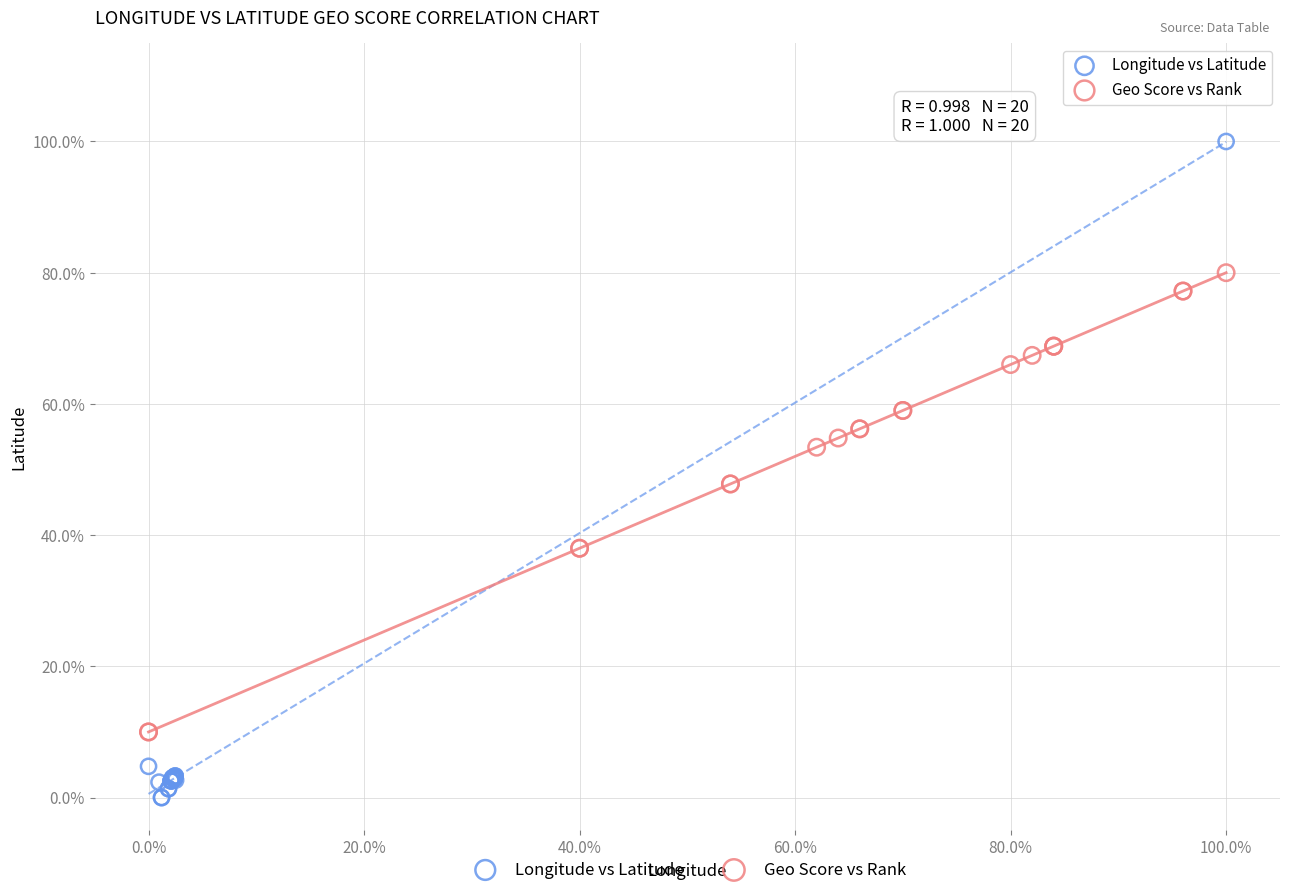

What are all the series names shown in the legend?

Longitude vs Latitude, Geo Score vs Rank